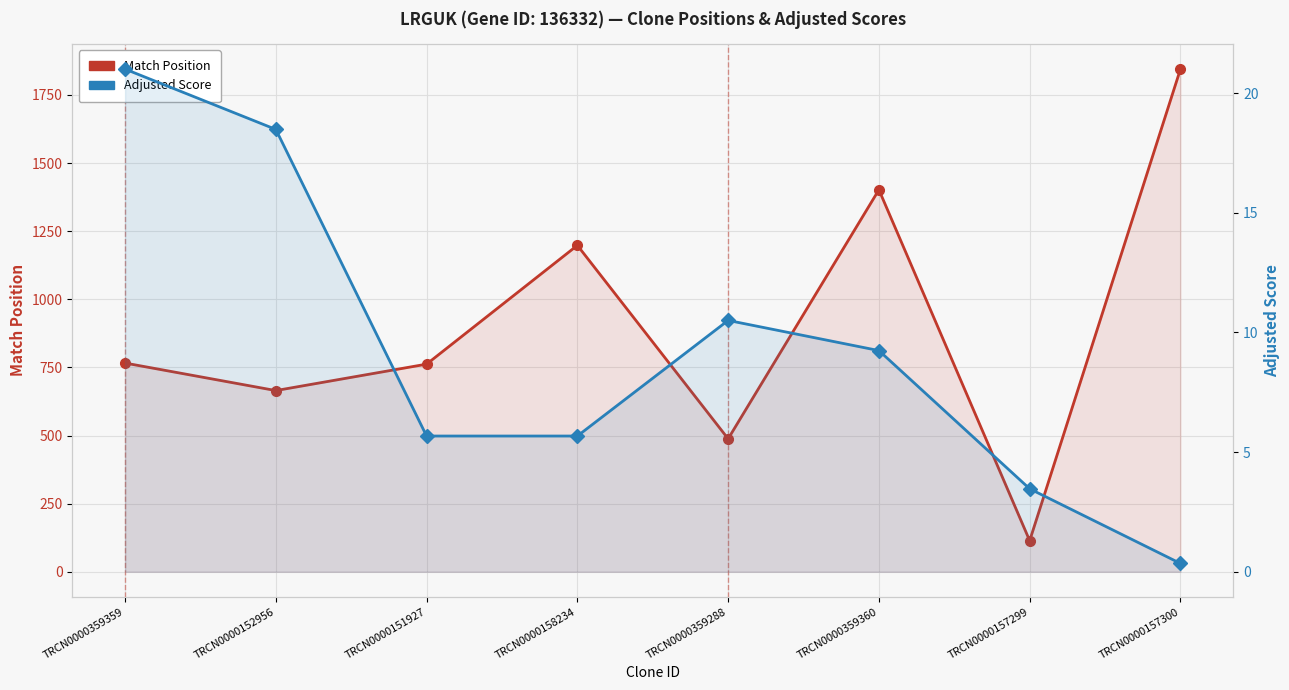

What position from the right is TRCN0000152956?

7